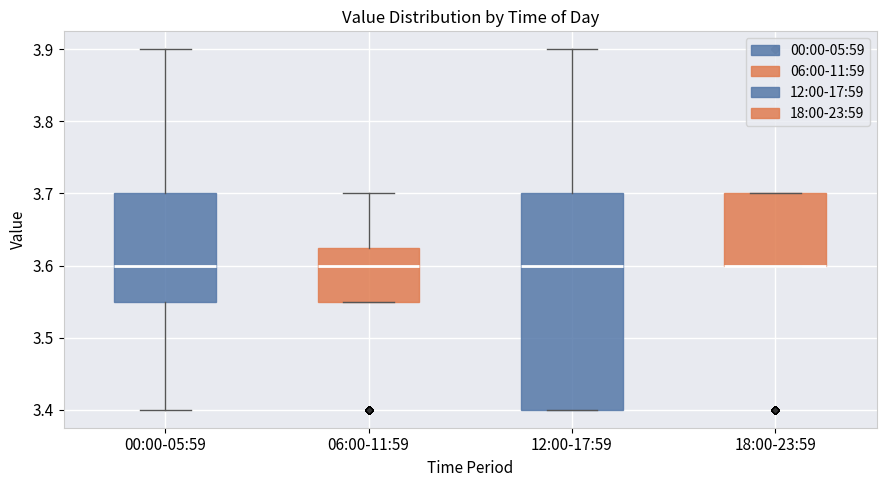

Reading left to right, transcribe this box plot: for each box, give where its median line is, the range the box spans, and where its two whiskers end, as read against the y-axis. The values are not printed on the chart, so give them approximately, as read against the axis.

00:00-05:59: median 3.60, box 3.55 to 3.70, whiskers 3.40 to 3.90
06:00-11:59: median 3.60, box 3.55 to 3.63, whiskers 3.55 to 3.70
12:00-17:59: median 3.60, box 3.40 to 3.70, whiskers 3.40 to 3.90
18:00-23:59: median 3.60 (drawn on the box's lower edge), box 3.60 to 3.70, whiskers 3.60 to 3.70